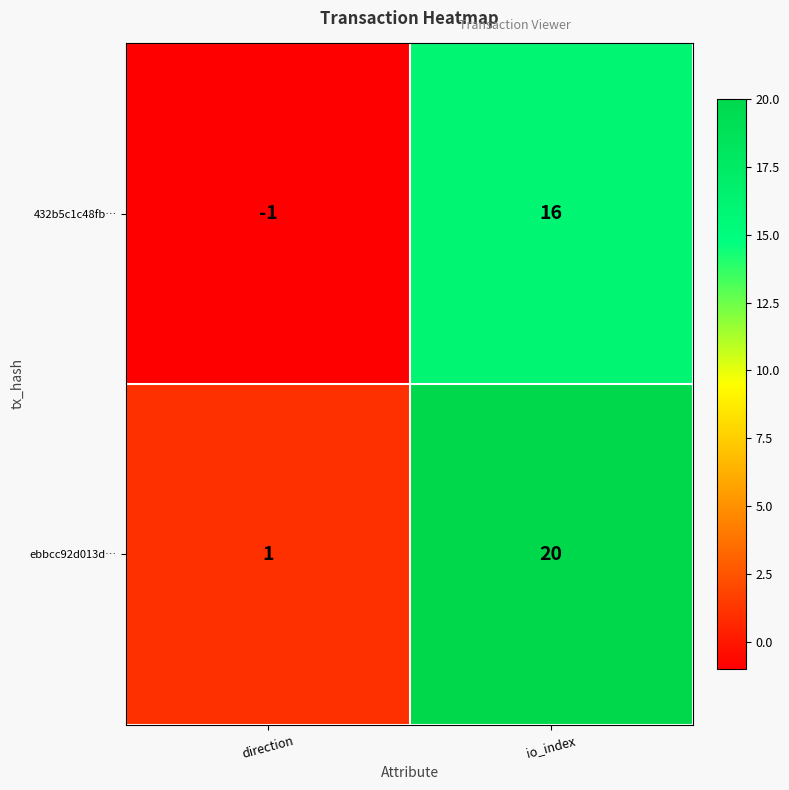

Reading left to right, list all the values displayed in this chart.

432b5c1c48fb…: -1	16
ebbcc92d013d…: 1	20